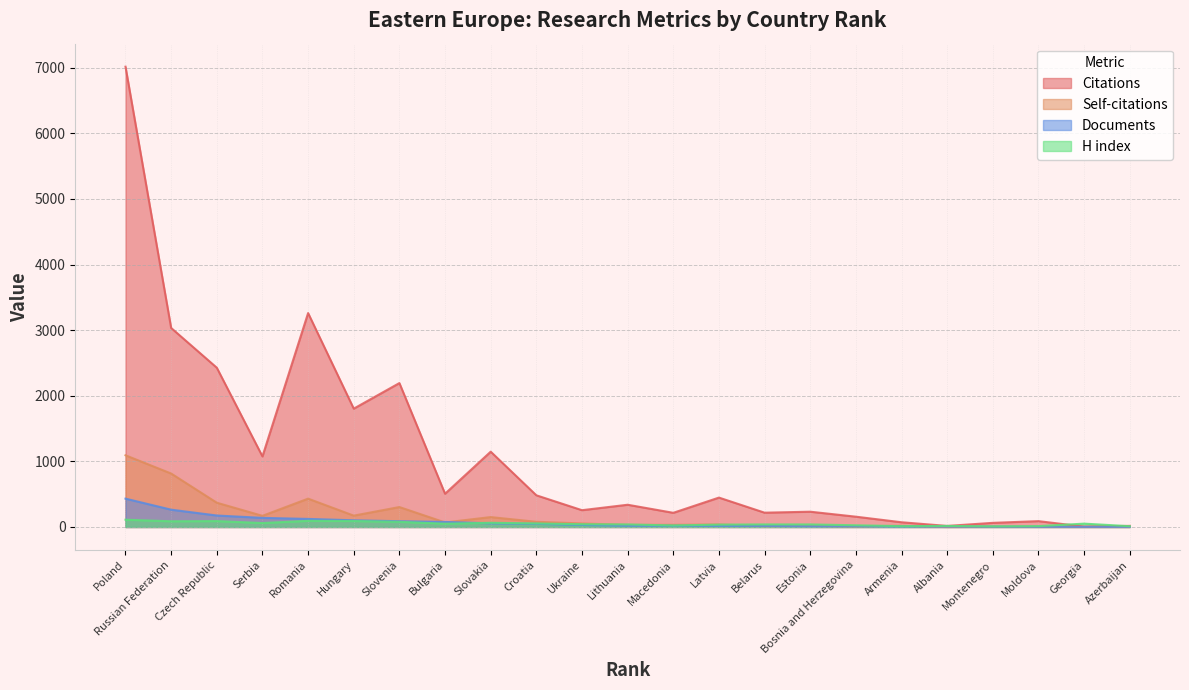

What is the approximate value of H index at Latvia?

36